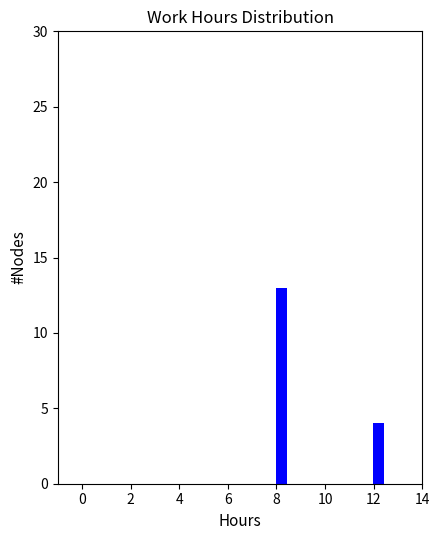

Around what value on the x-axis is the tallest bar? Give the approximate position of its centre, as read against the axis.

8.2